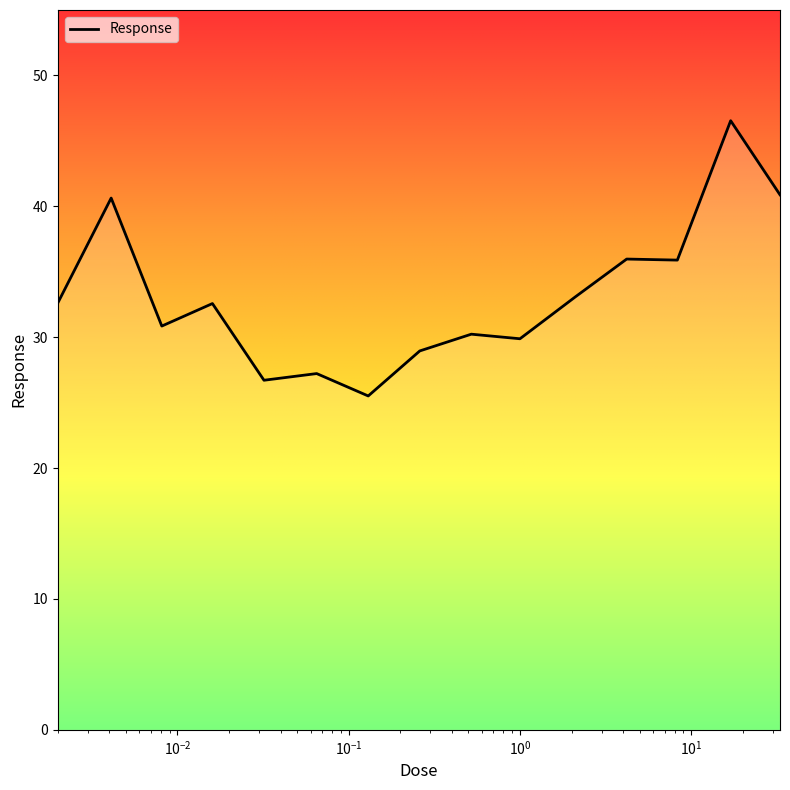

What is the greatest value displayed?

46.5